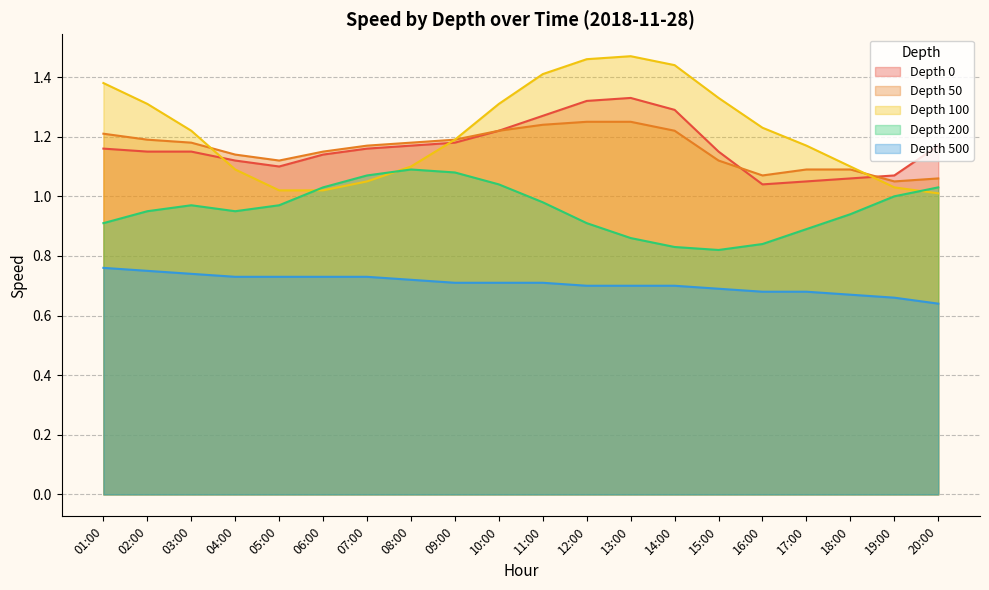

True or false: 0 and 500 cross at least once.

False